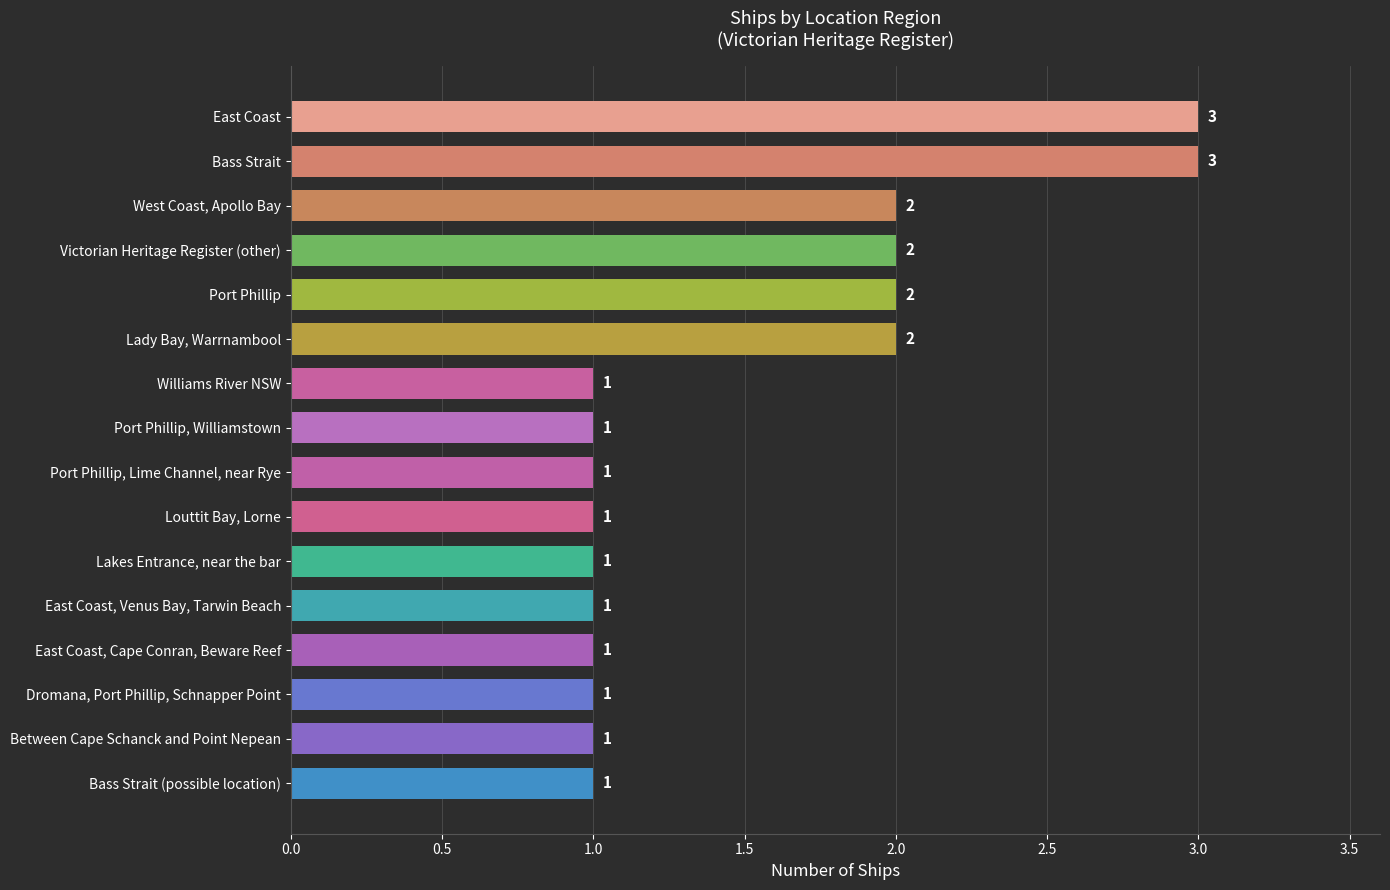

How many values are between 1 and 2?

14